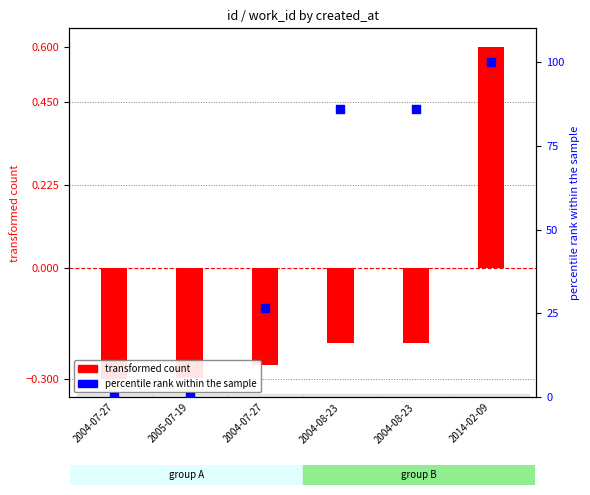

Which series has the widest spread of Y values?

percentile rank within the sample